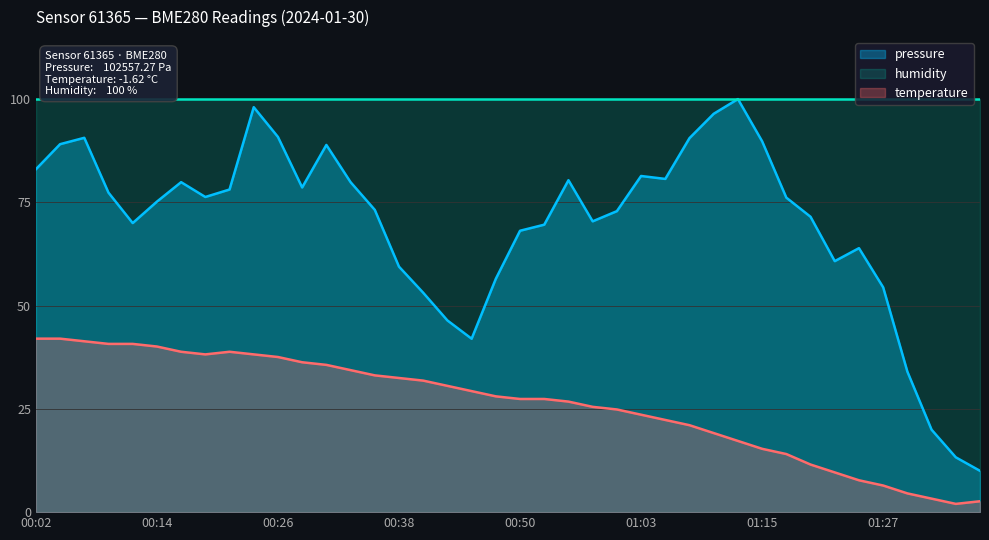

List the series in order of their overall mean, lowest first.

temperature, pressure, humidity